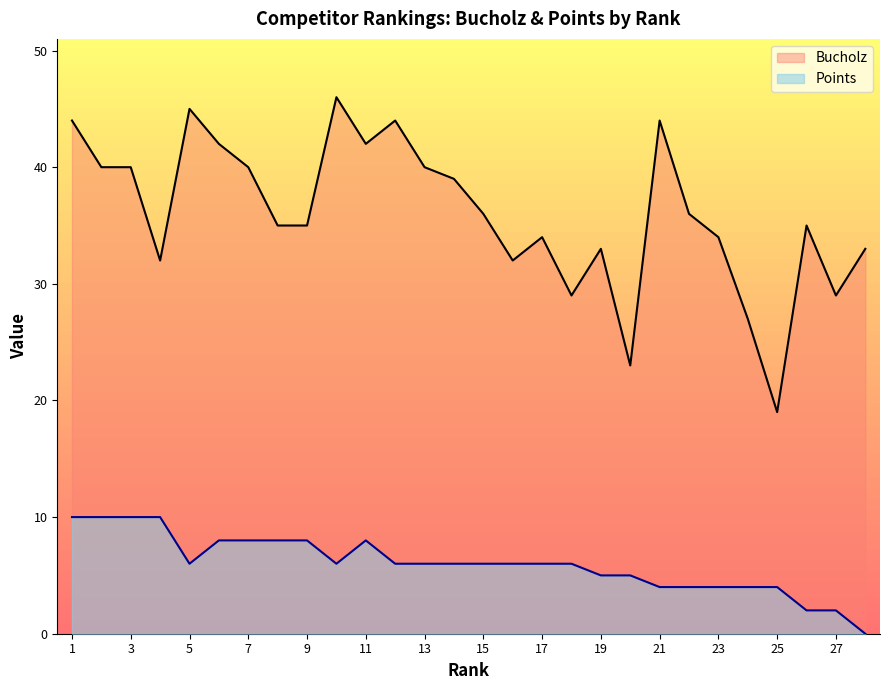

What is the total value across all series at 17?

40